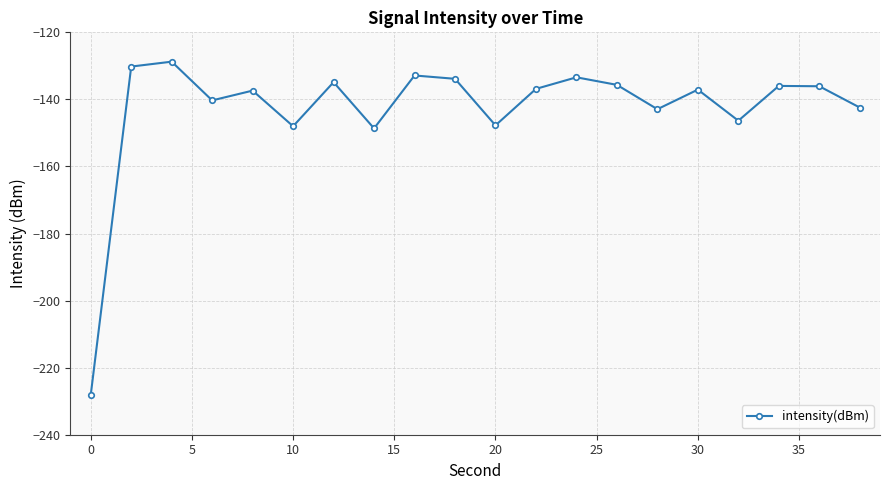

True or false: the data has more than 2 interior local peaks.

True